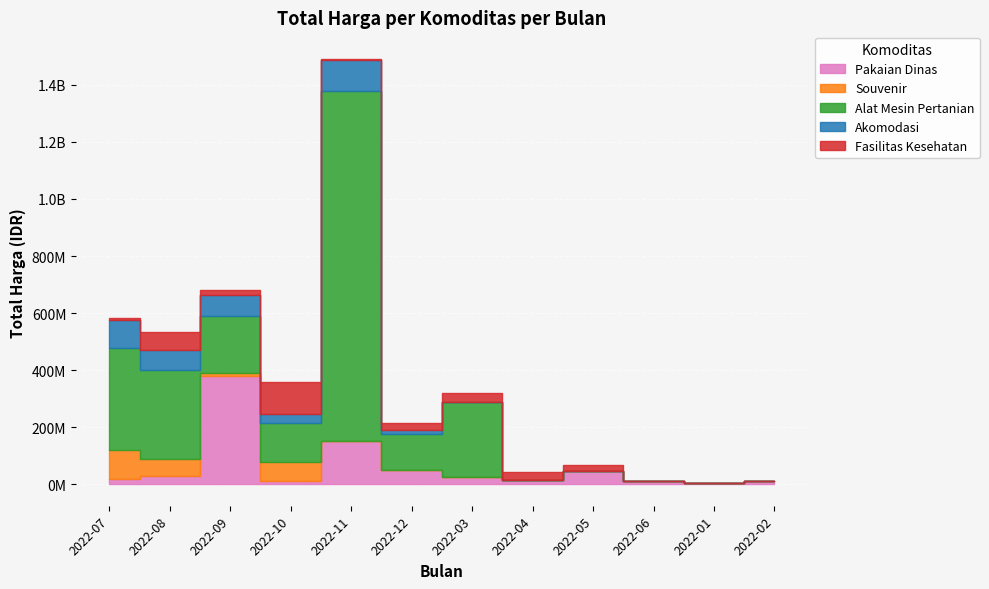

True or false: Akomodasi and Alat Mesin Pertanian intersect in this chart.

False